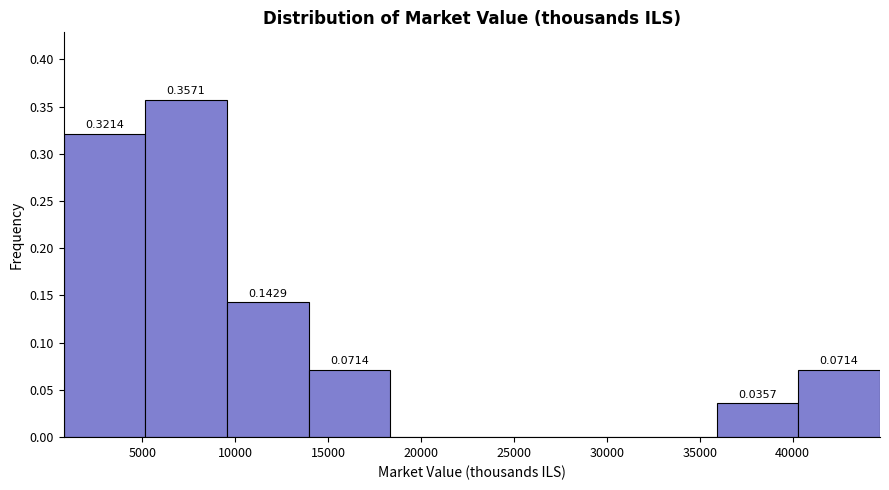

Which range on the x-axis has the tallest bar?

5000 to 9500